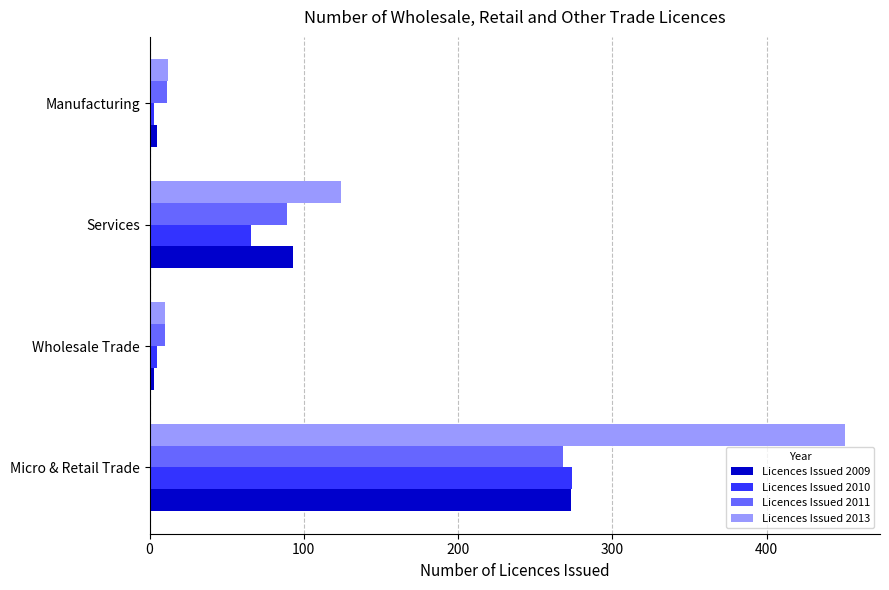

What is the difference between the maximum and minimum values in the Licences Issued 2013 series?

441